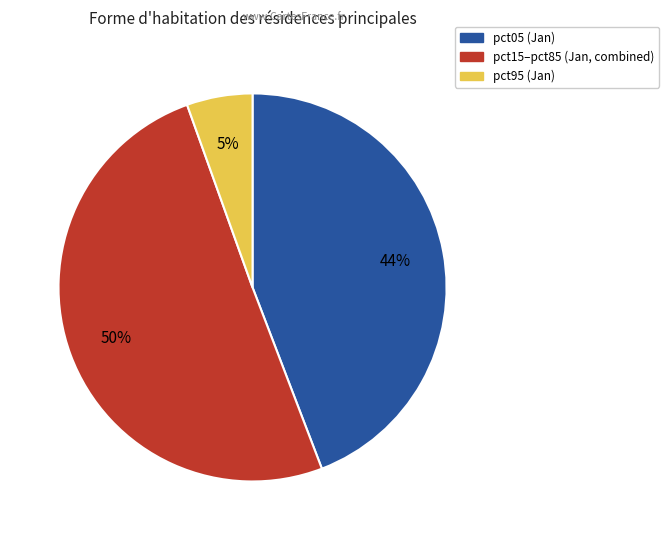

The pct15–pct85 (Jan, combined) slice represents 50% of the pie. True or false?

True